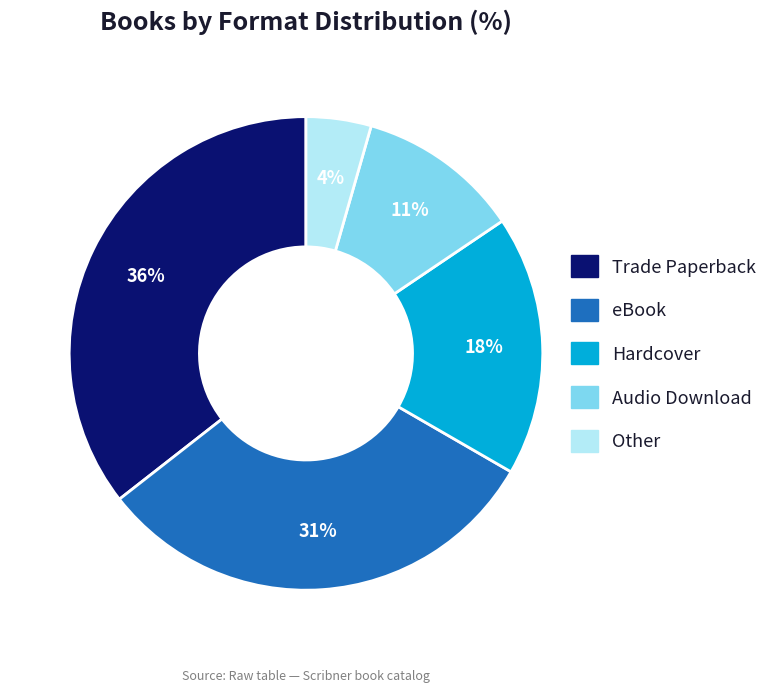

The Audio Download slice represents 18% of the pie. True or false?

False